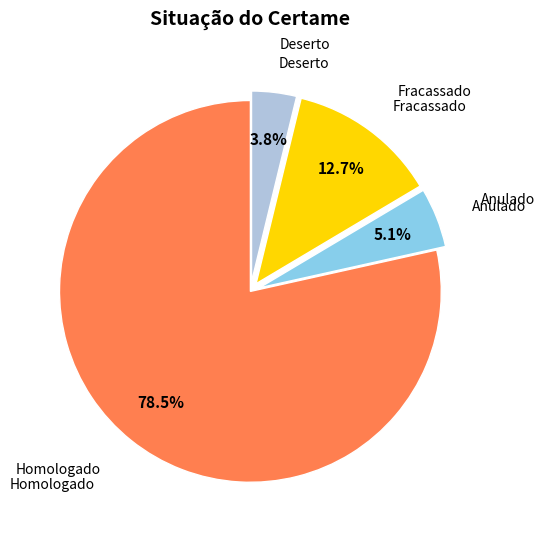

Does any single category account for the majority?

Yes